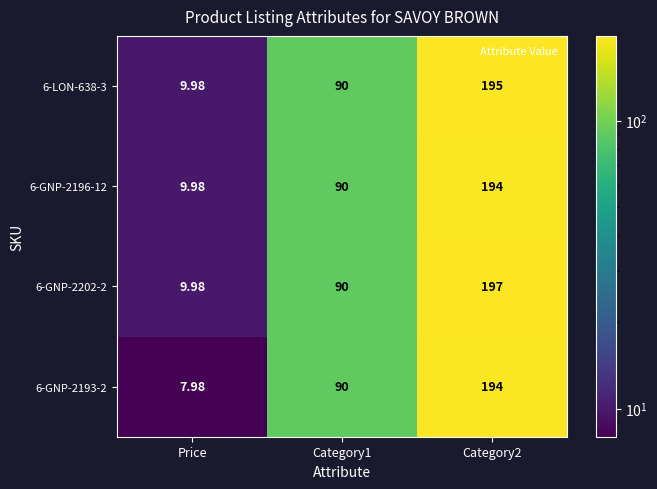

Is the value of 6-GNP-2193-2 at Category2 greater than the value of 6-GNP-2196-12 at Price?

Yes